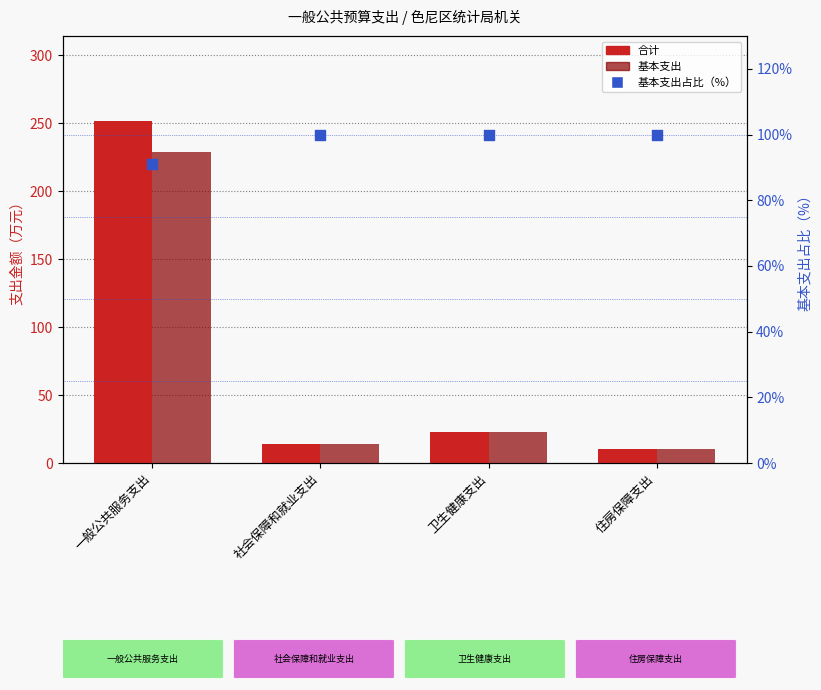

Which series has the largest total across all categories?

基本支出占比